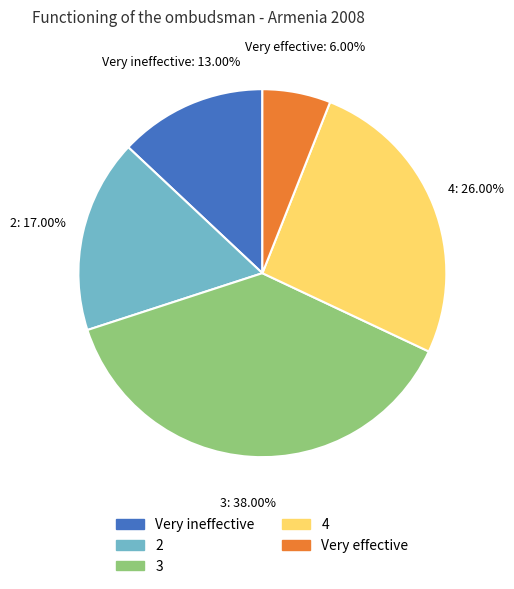

Is there any slice that represents more than half of the pie?

No